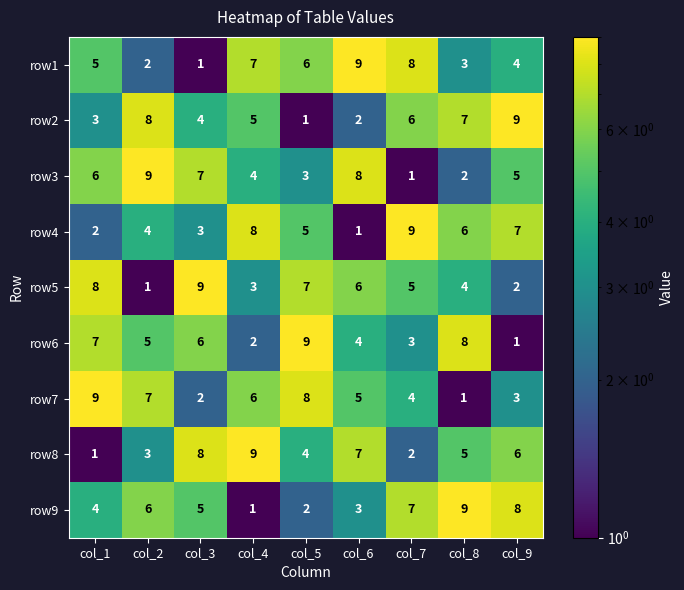

What is the smallest value displayed?

1